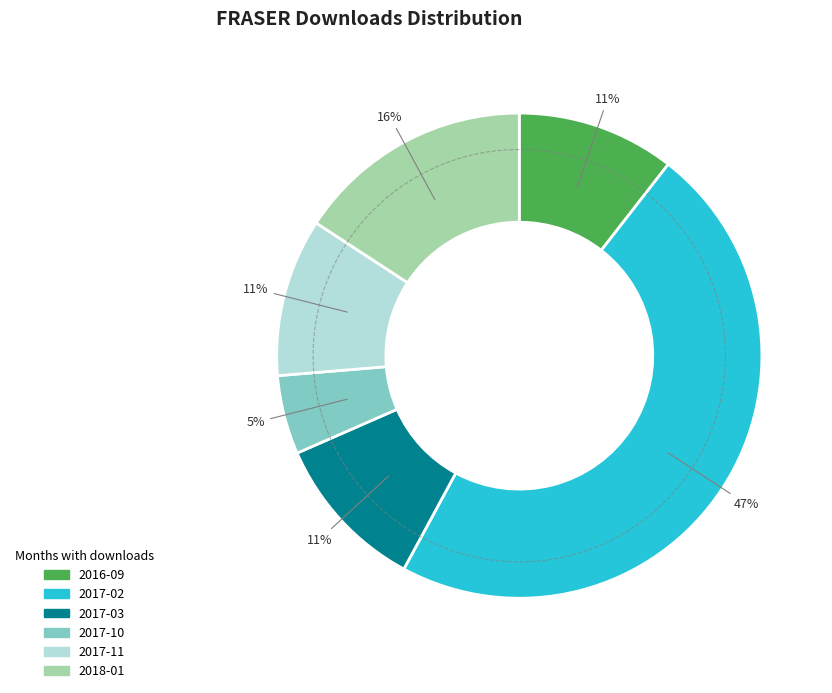

Rank the categories by value from highest to lowest.

2017-02, 2018-01, 2016-09, 2017-03, 2017-11, 2017-10